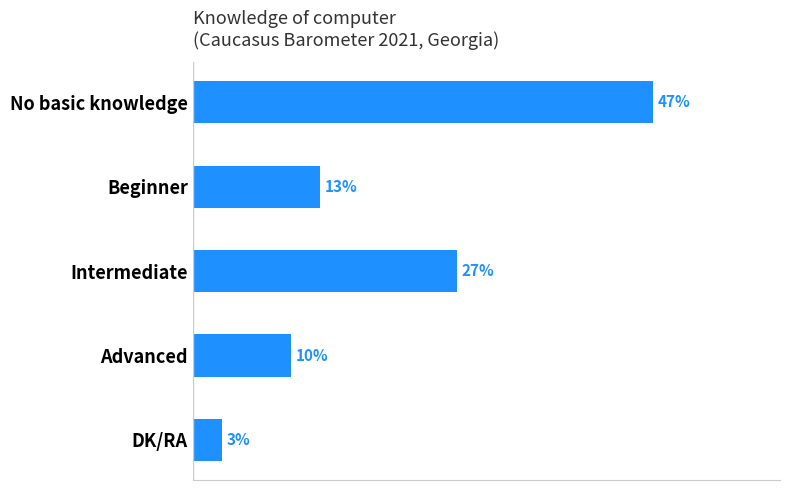

List the labels in order of value, smallest first.

DK/RA, Advanced, Beginner, Intermediate, No basic knowledge